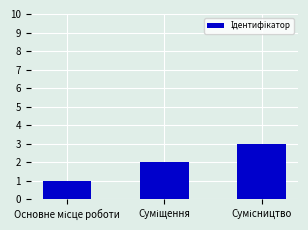

How many data points does each series have?

3